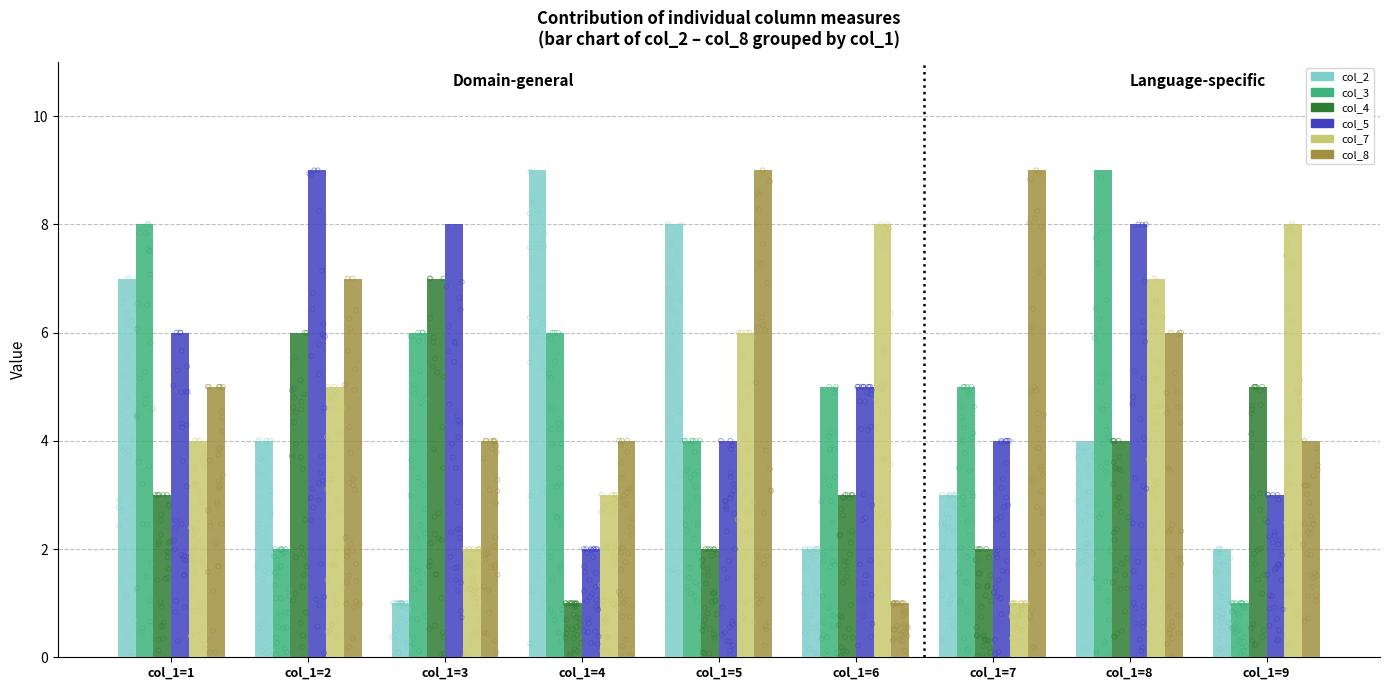

Which series reaches the maximum Y coordinate?

col_2